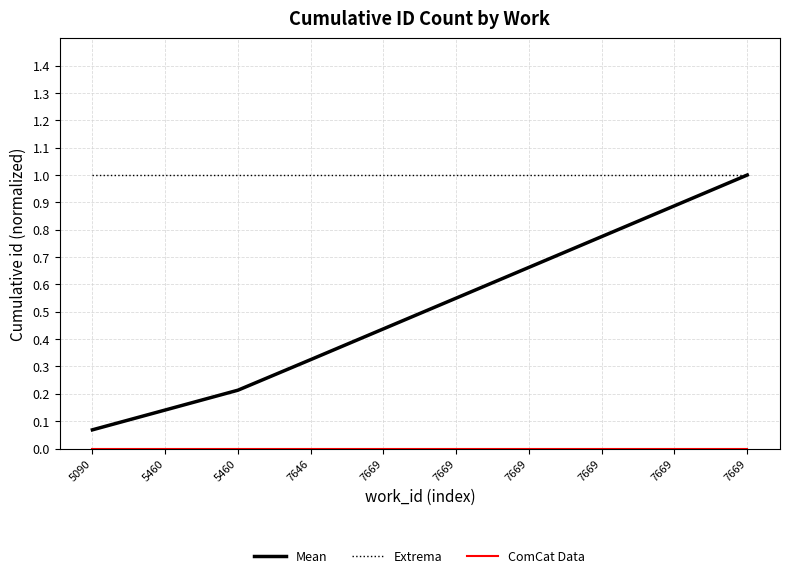

True or false: Extrema has a value of 1.6 at 5460.

False